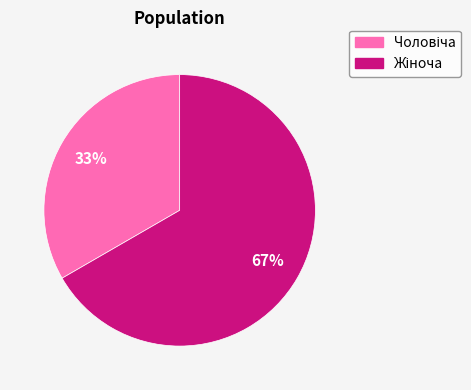

Is there any slice that represents more than half of the pie?

Yes